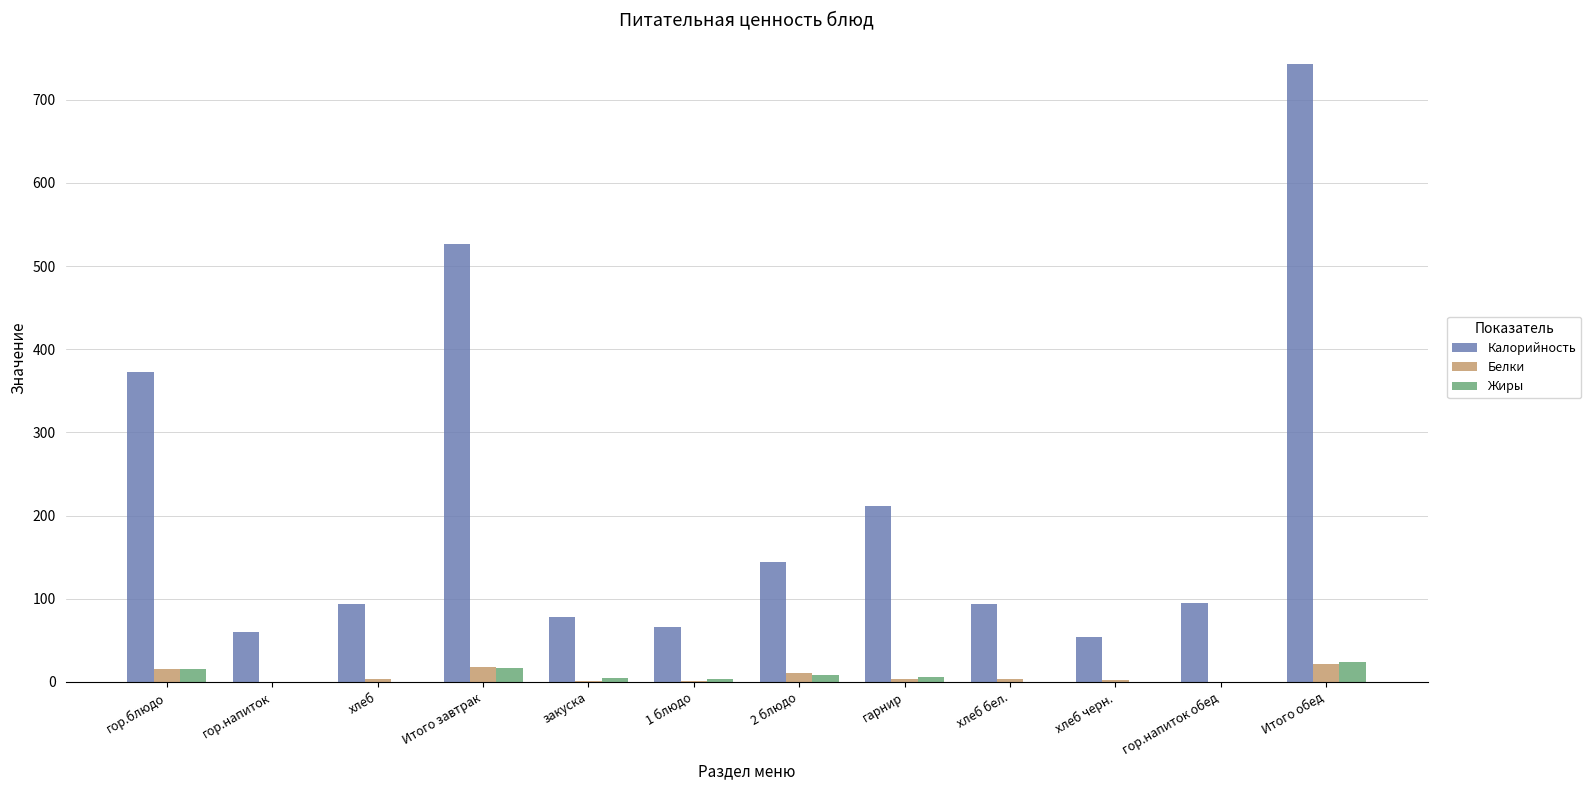

Which series has the largest total across all categories?

Калорийность